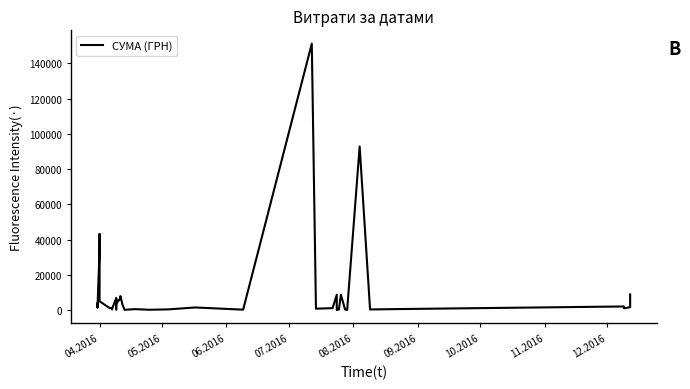

Count the number of data series in this chart.

1